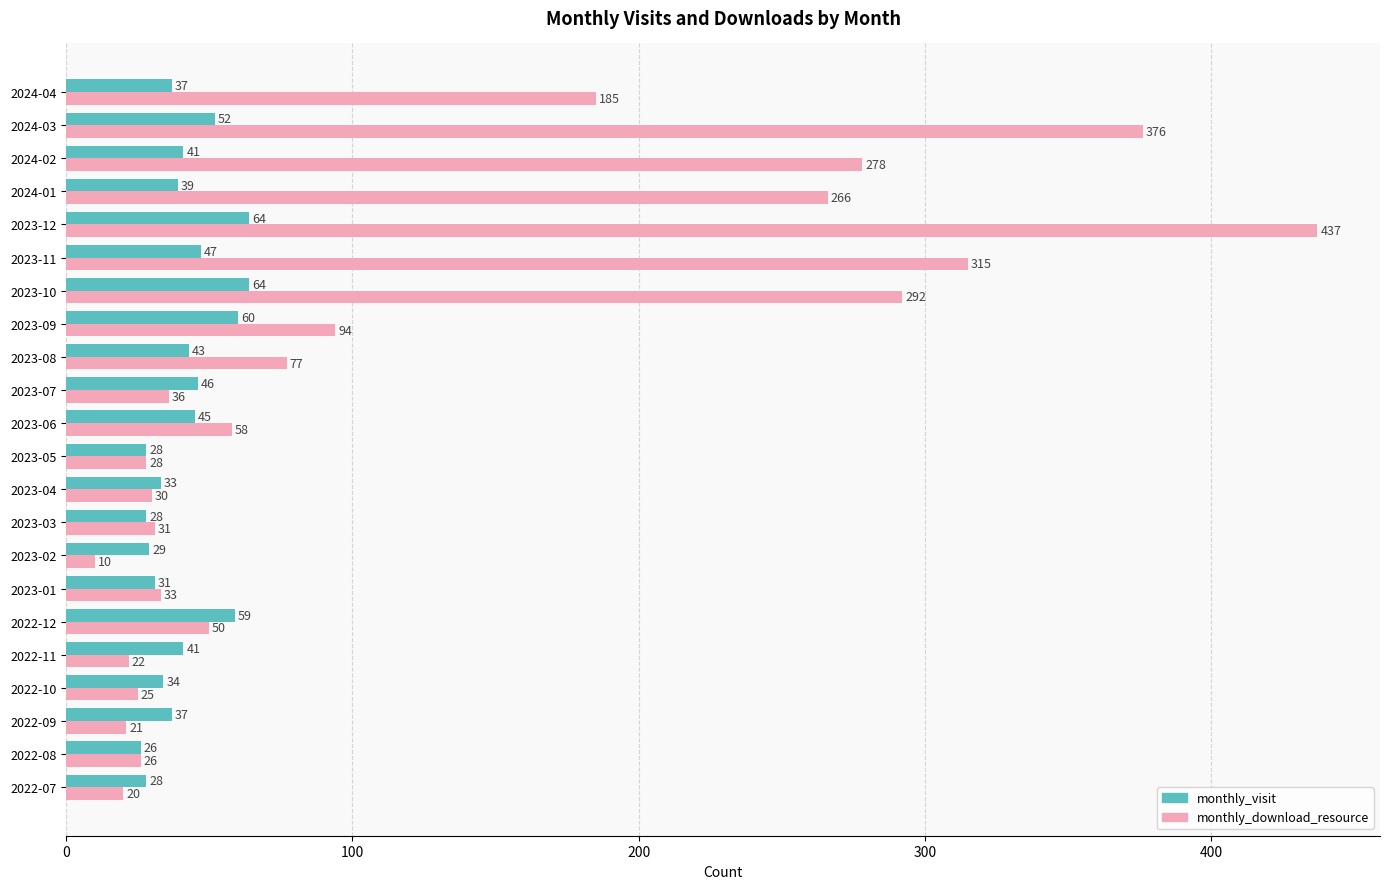

Which category has the lowest value across all series?

2023-02